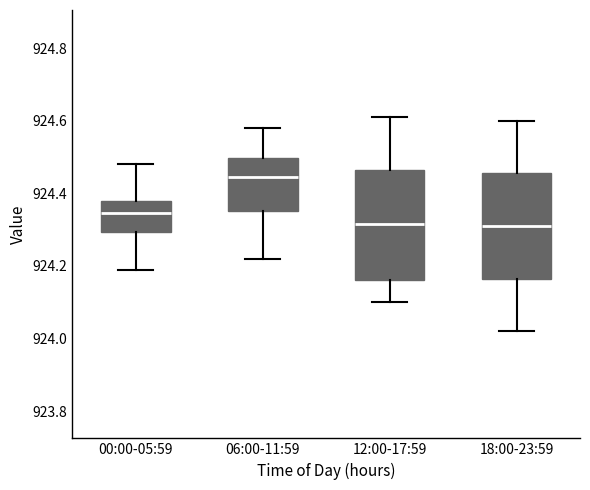

Which box has the highest median line?

06:00-11:59